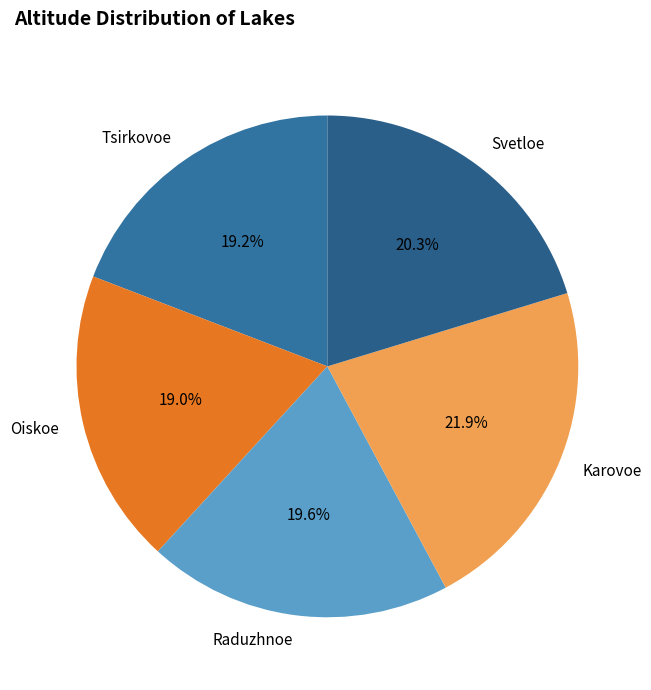

What is the largest slice in the pie chart?

Karovoe